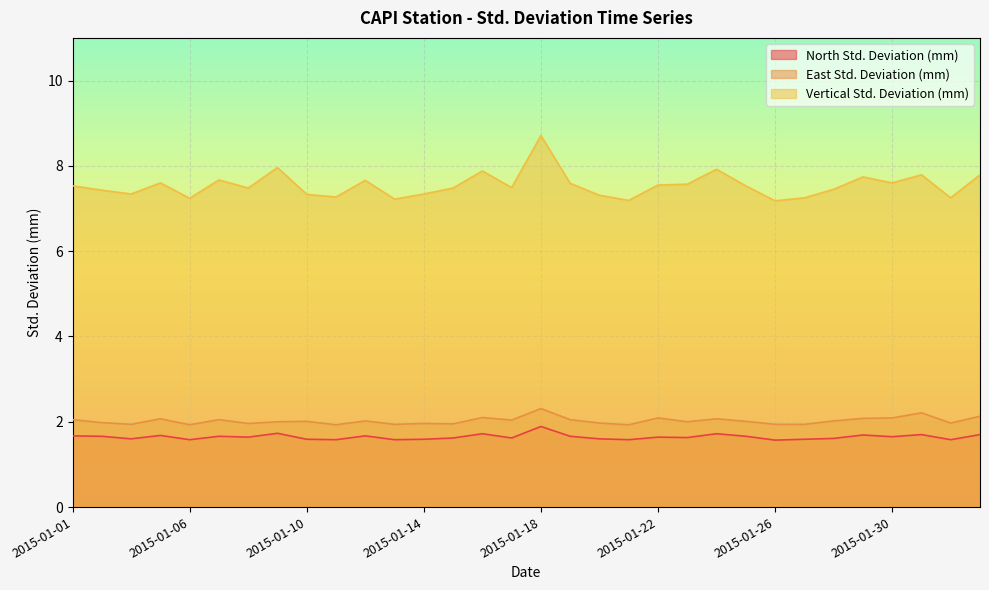

What is the difference between the second highest and minimum values in the Vertical Std. Deviation (mm) series?

0.8